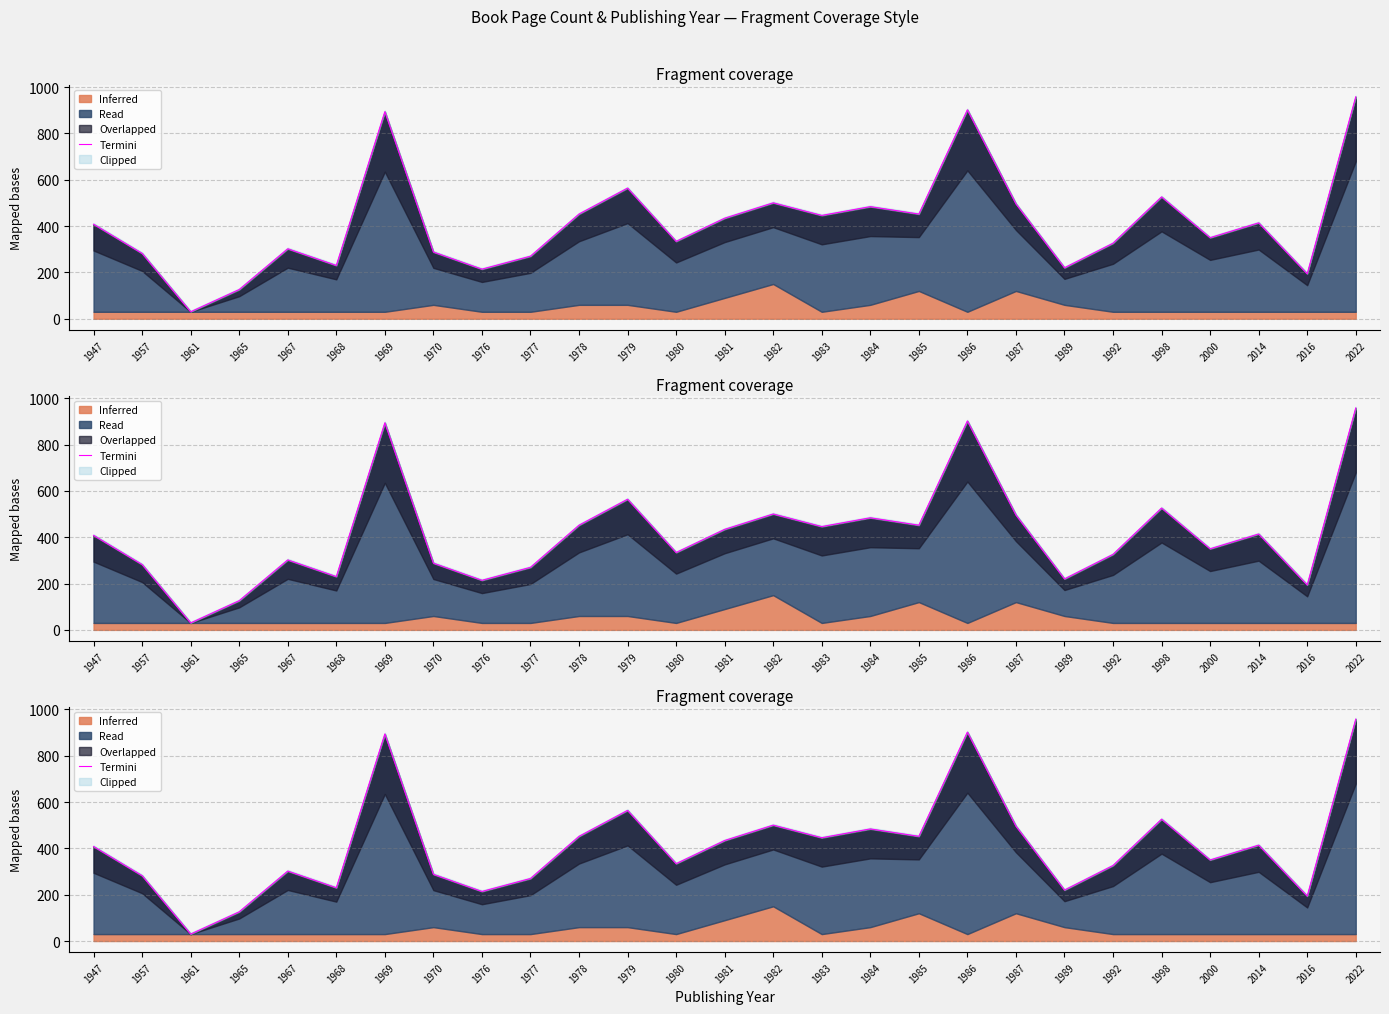

Where is the data nearest to the value 494?

1987